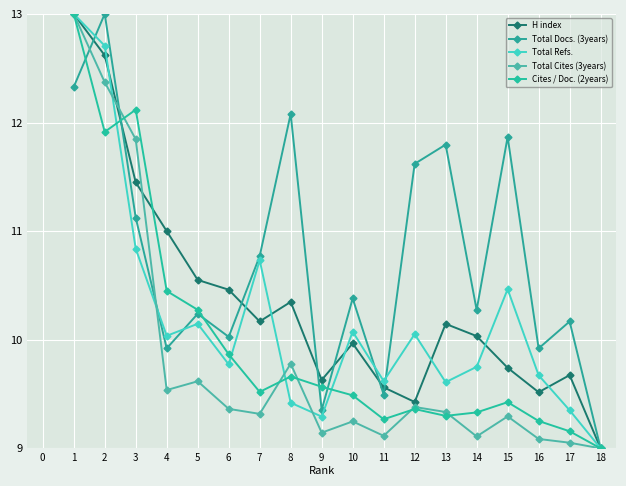

List the series in order of their peak value, highest first.

H index, Total Docs. (3years), Total Refs., Total Cites (3years), Cites / Doc. (2years)